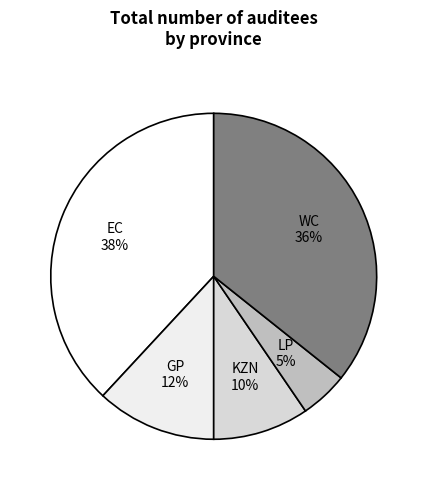

True or false: LP accounts for 5% of the total.

True